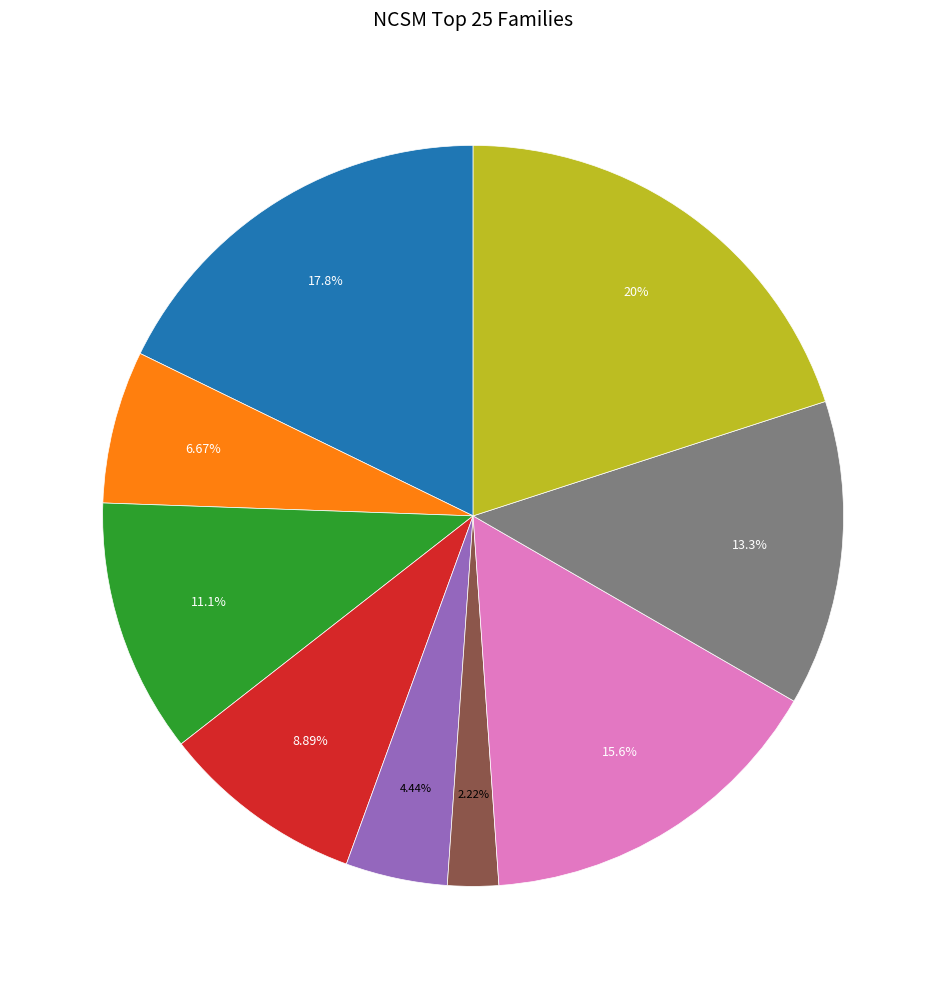

Count the number of slices in the pie.

9